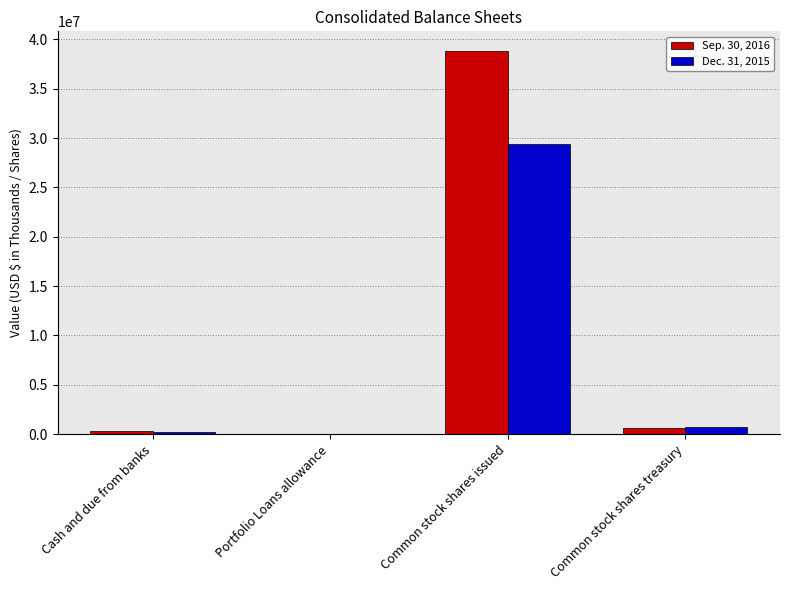

At which label is Sep. 30, 2016 closest to 19458683?

Common stock shares treasury